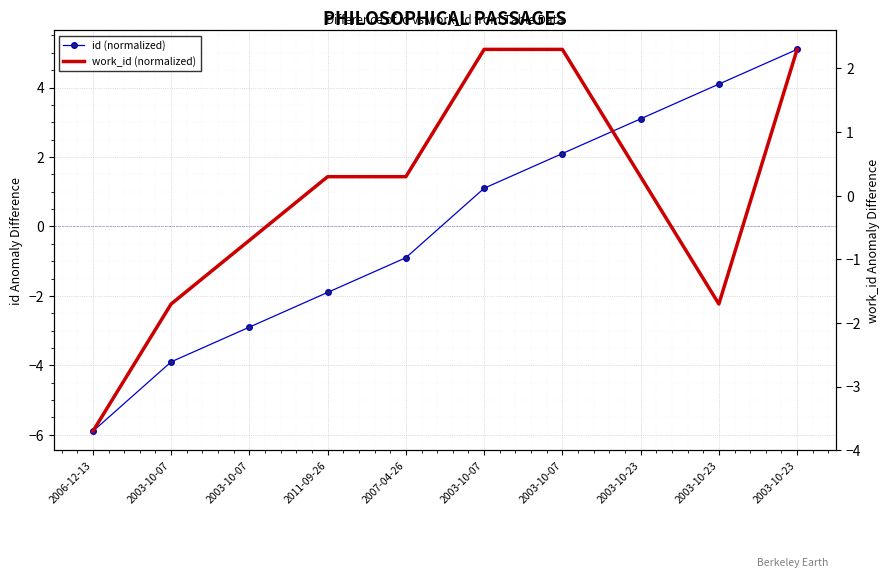

At which category does work_id (normalized) reach its first local valley?

2003-10-23